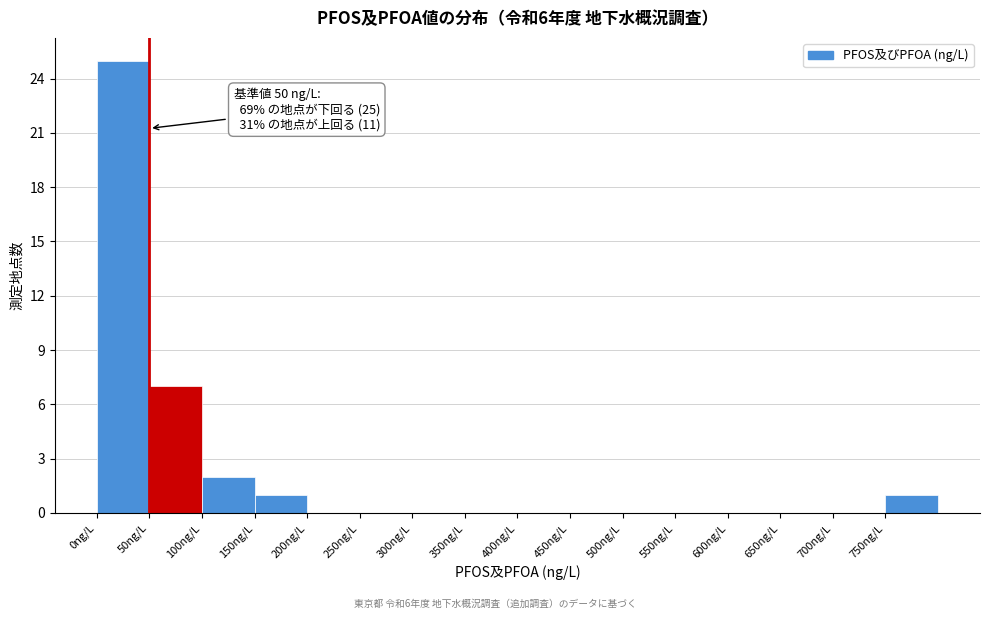

Over which range of the x-axis is the bar tallest?

0 to 50